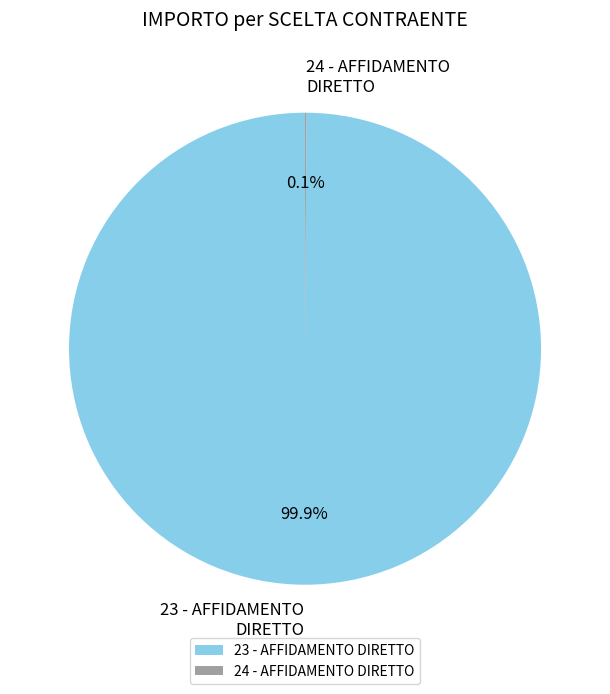

To the nearest percent, what portion does 23 - AFFIDAMENTO DIRETTO represent?

100%